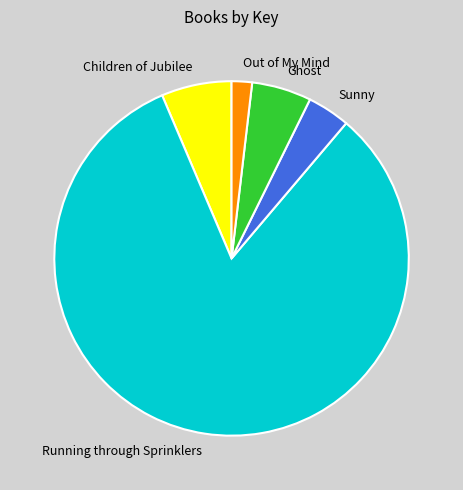

Combined, do Children of Jubilee and Sunny account for over 50%?

No